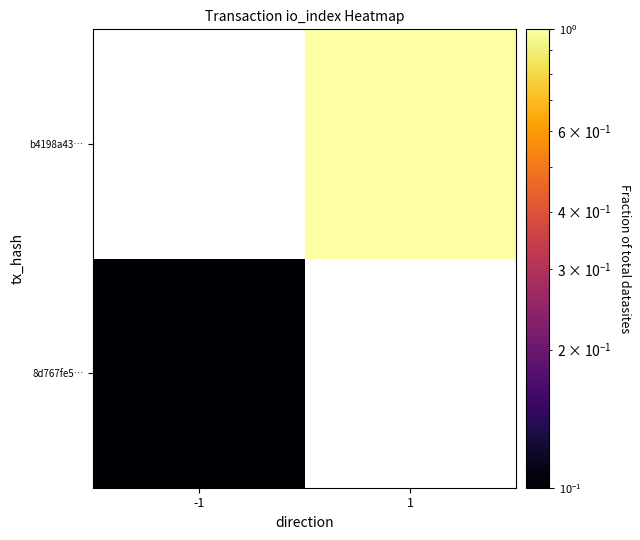

At -1, list the series in order from smallest to largest.

8d767fe5…, b4198a43…